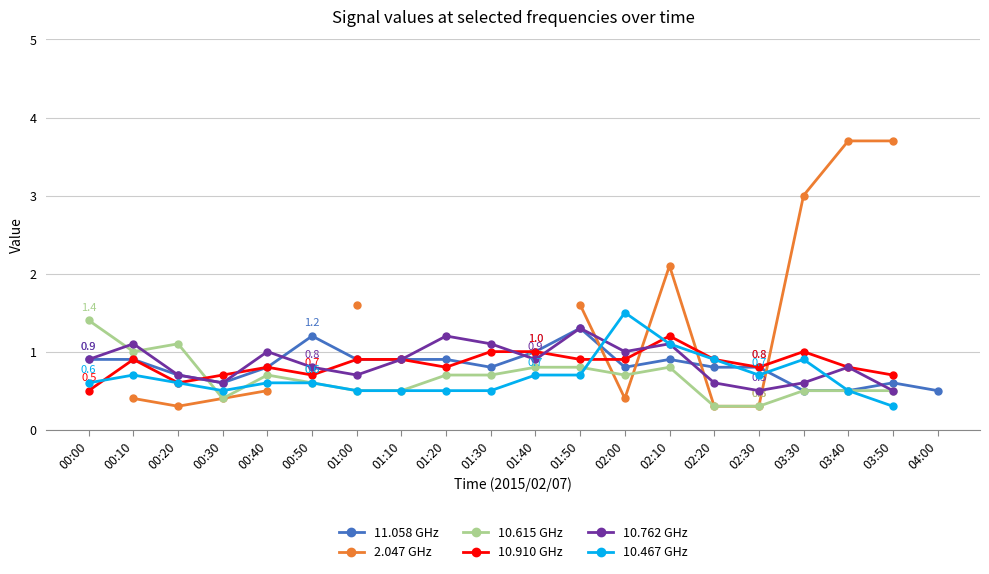

What position from the left is 01:40?

11